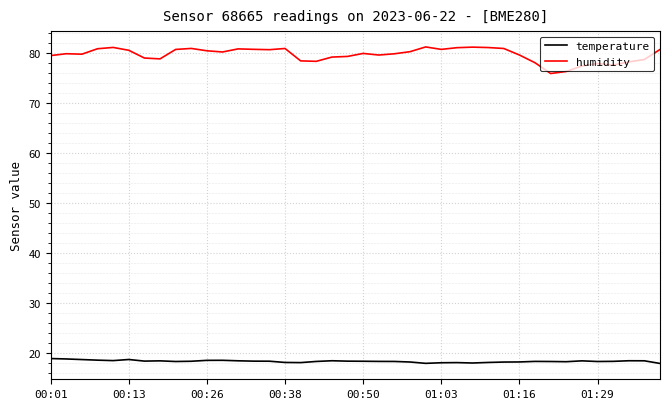

Which series has the largest range (max minus min)?

humidity